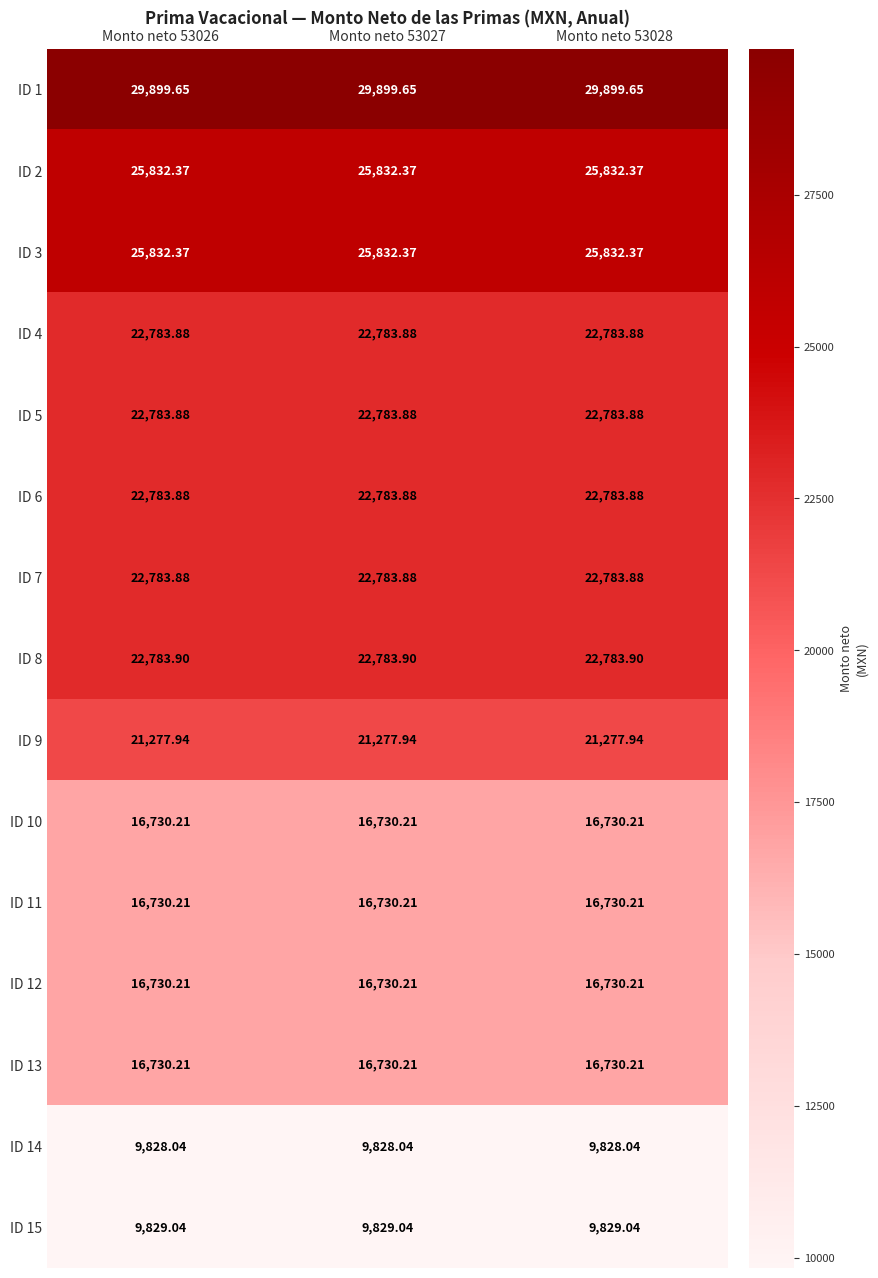

Is the value of ID 12 at Monto neto 53028 greater than the value of ID 6 at Monto neto 53027?

No